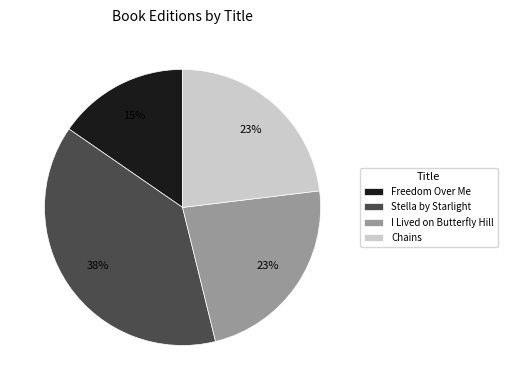

To the nearest percent, what is the difference between the Chains and Stella by Starlight slice percentages?

15%